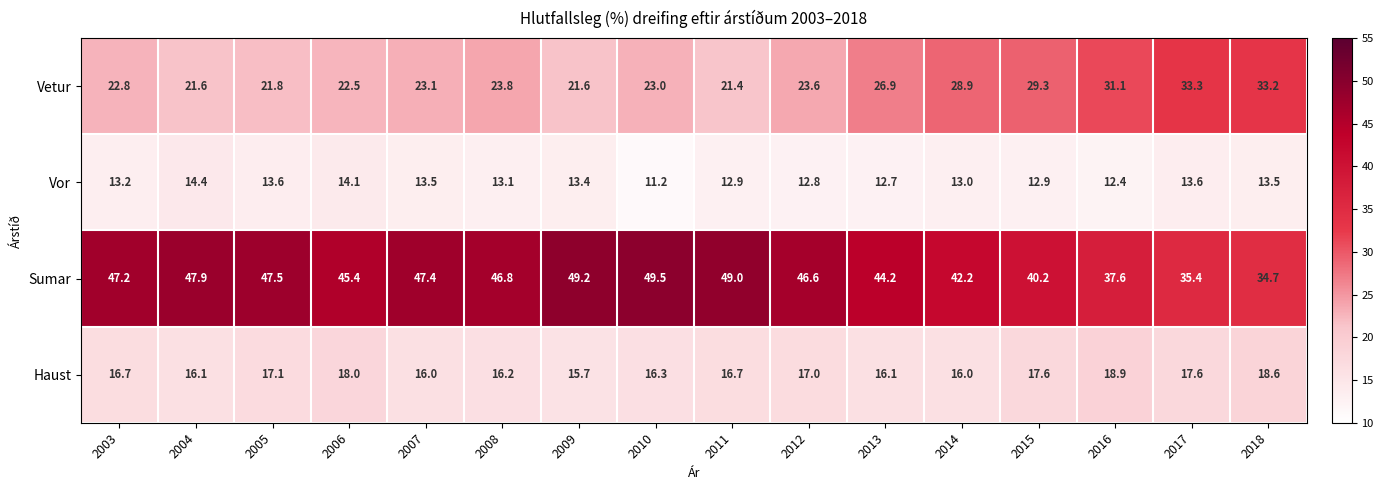

The Haust series shows 16.0 at 2014. True or false?

True